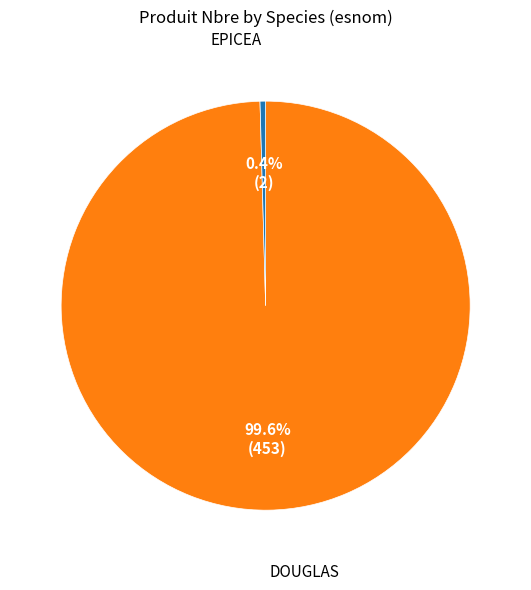

Does any single category account for the majority?

Yes